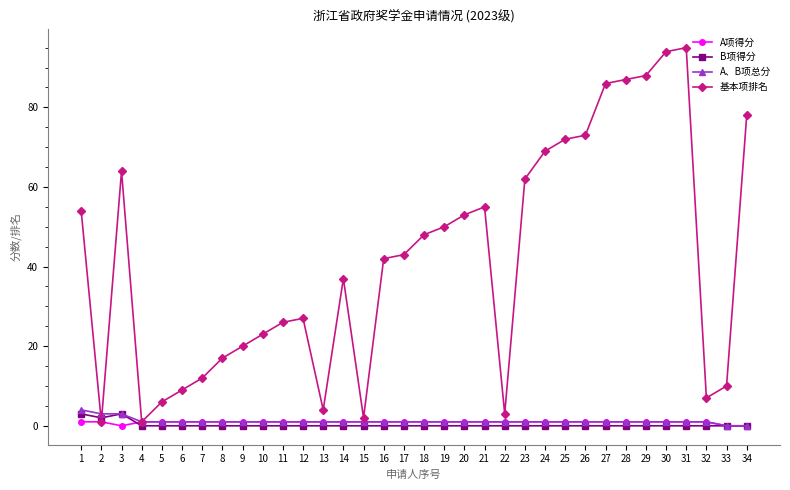

Reading left to right, extract all data points from this chart.

A项得分: 1=1	2=1	3=0	4=1	5=1	6=1	7=1	8=1	9=1	10=1	11=1	12=1	13=1	14=1	15=1	16=1	17=1	18=1	19=1	20=1	21=1	22=1	23=1	24=1	25=1	26=1	27=1	28=1	29=1	30=1	31=1	32=1	33=0	34=0
B项得分: 1=3	2=2	3=3	4=0	5=0	6=0	7=0	8=0	9=0	10=0	11=0	12=0	13=0	14=0	15=0	16=0	17=0	18=0	19=0	20=0	21=0	22=0	23=0	24=0	25=0	26=0	27=0	28=0	29=0	30=0	31=0	32=0	33=0	34=0
A、B项总分: 1=4	2=3	3=3	4=1	5=1	6=1	7=1	8=1	9=1	10=1	11=1	12=1	13=1	14=1	15=1	16=1	17=1	18=1	19=1	20=1	21=1	22=1	23=1	24=1	25=1	26=1	27=1	28=1	29=1	30=1	31=1	32=1	33=0	34=0
基本项排名: 1=54	2=1	3=64	4=1	5=6	6=9	7=12	8=17	9=20	10=23	11=26	12=27	13=4	14=37	15=2	16=42	17=43	18=48	19=50	20=53	21=55	22=3	23=62	24=69	25=72	26=73	27=86	28=87	29=88	30=94	31=95	32=7	33=10	34=78